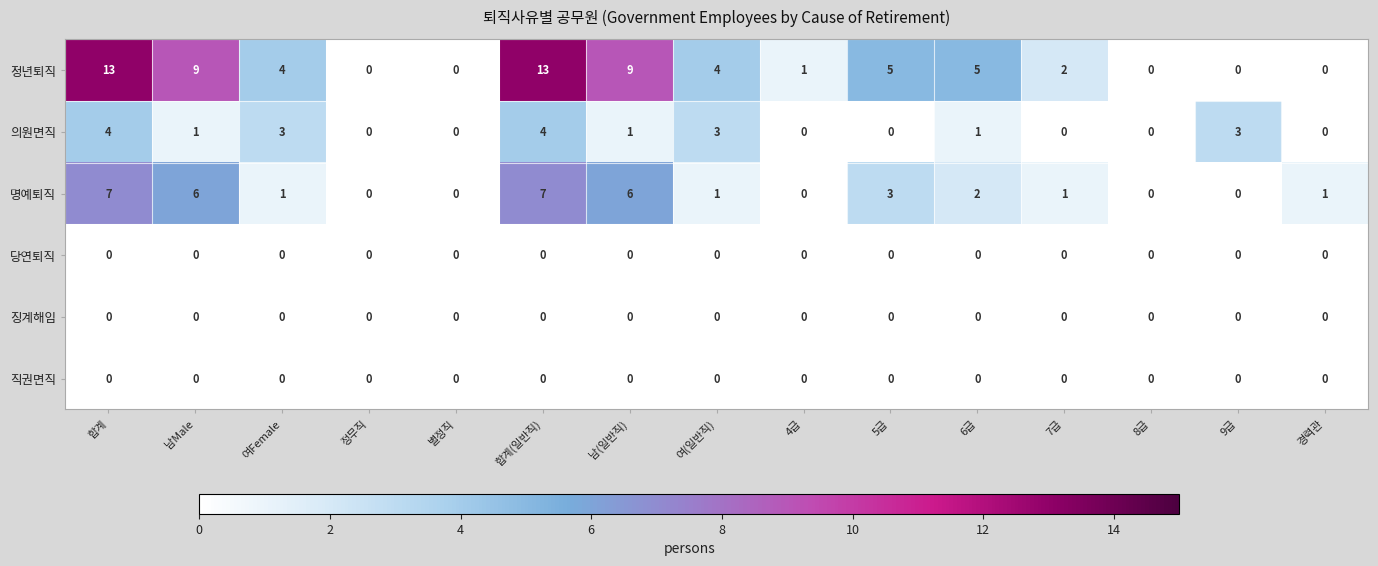

Which series changed the most between 여(일반직) and 8급?

정년퇴직